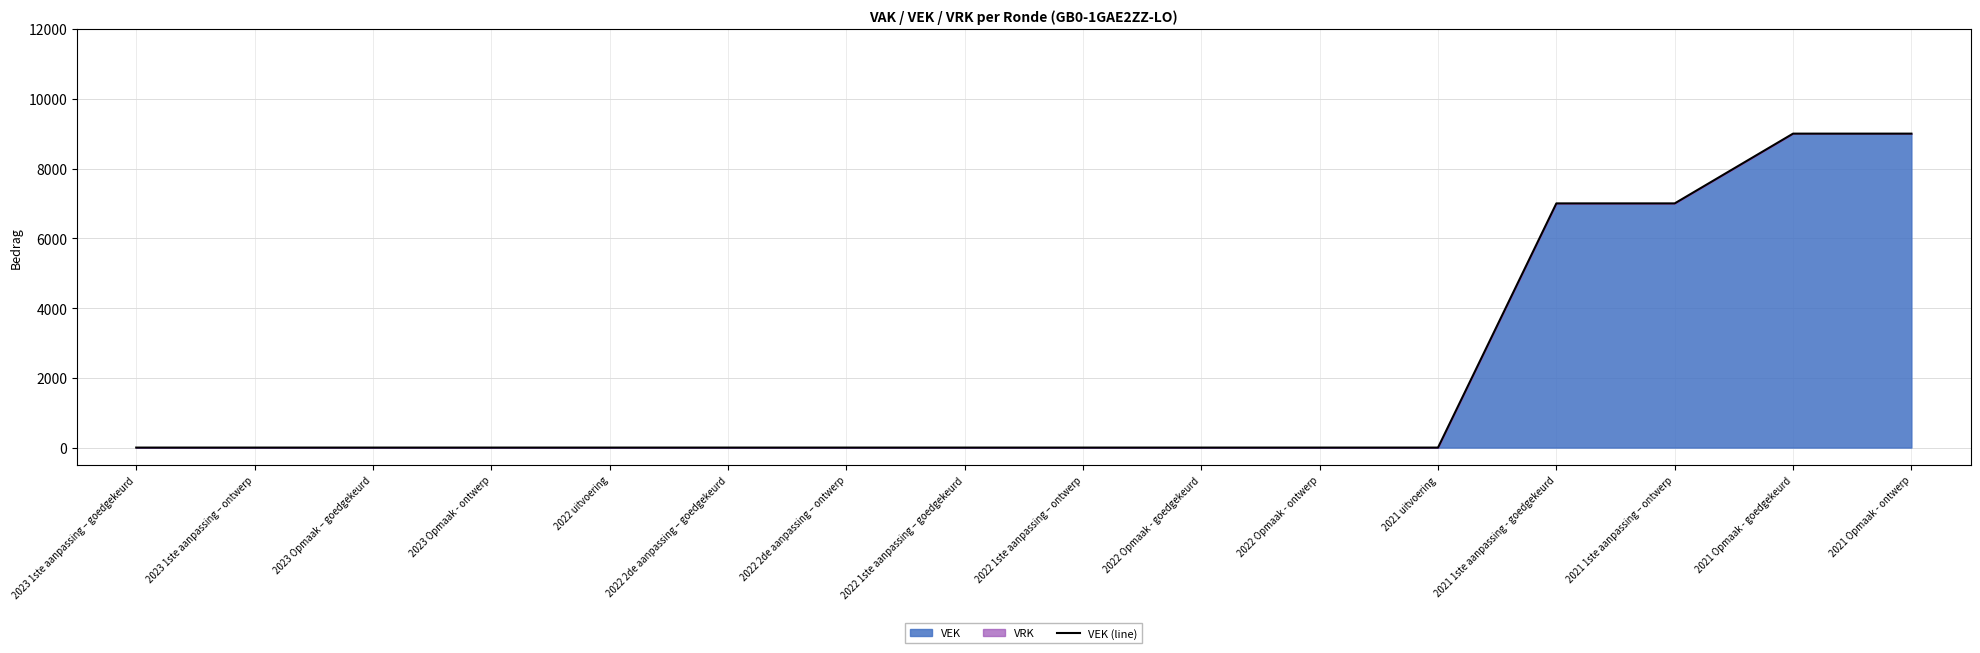

List the labels in order of value, largest first.

2021 Opmaak - goedgekeurd, 2021 Opmaak - ontwerp, 2021 1ste aanpassing - goedgekeurd, 2021 1ste aanpassing – ontwerp, 2023 1ste aanpassing – goedgekeurd, 2023 1ste aanpassing – ontwerp, 2023 Opmaak – goedgekeurd, 2023 Opmaak - ontwerp, 2022 uitvoering, 2022 2de aanpassing – goedgekeurd, 2022 2de aanpassing – ontwerp, 2022 1ste aanpassing – goedgekeurd, 2022 1ste aanpassing – ontwerp, 2022 Opmaak - goedgekeurd, 2022 Opmaak - ontwerp, 2021 uitvoering